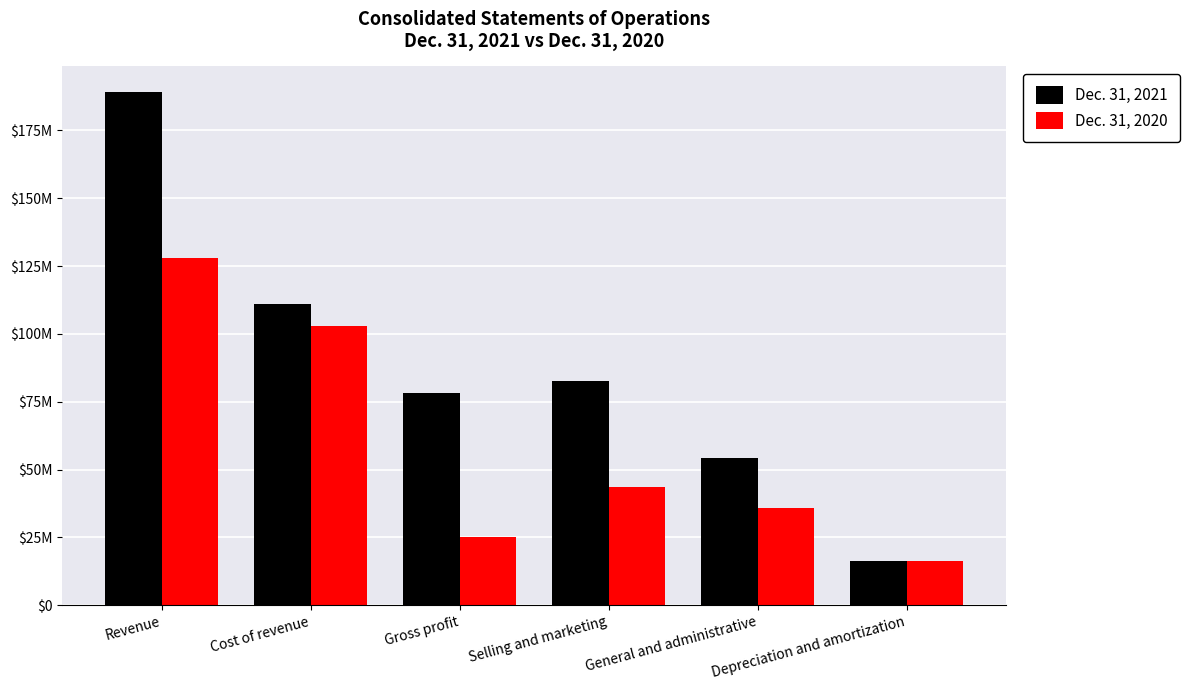

What are all the series names shown in the legend?

Dec. 31, 2021, Dec. 31, 2020